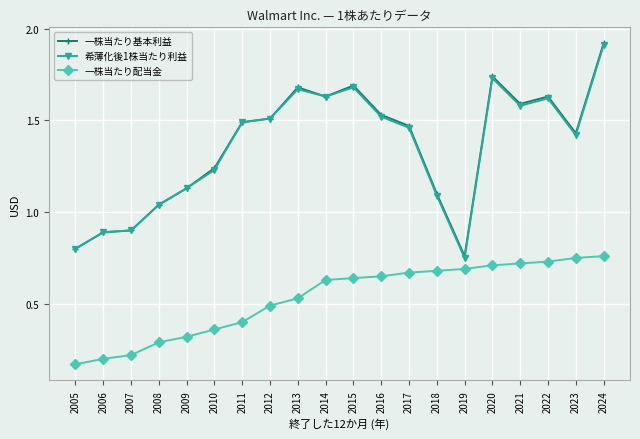

Which series changed the most between 2009 and 2018?

一株当たり配当金